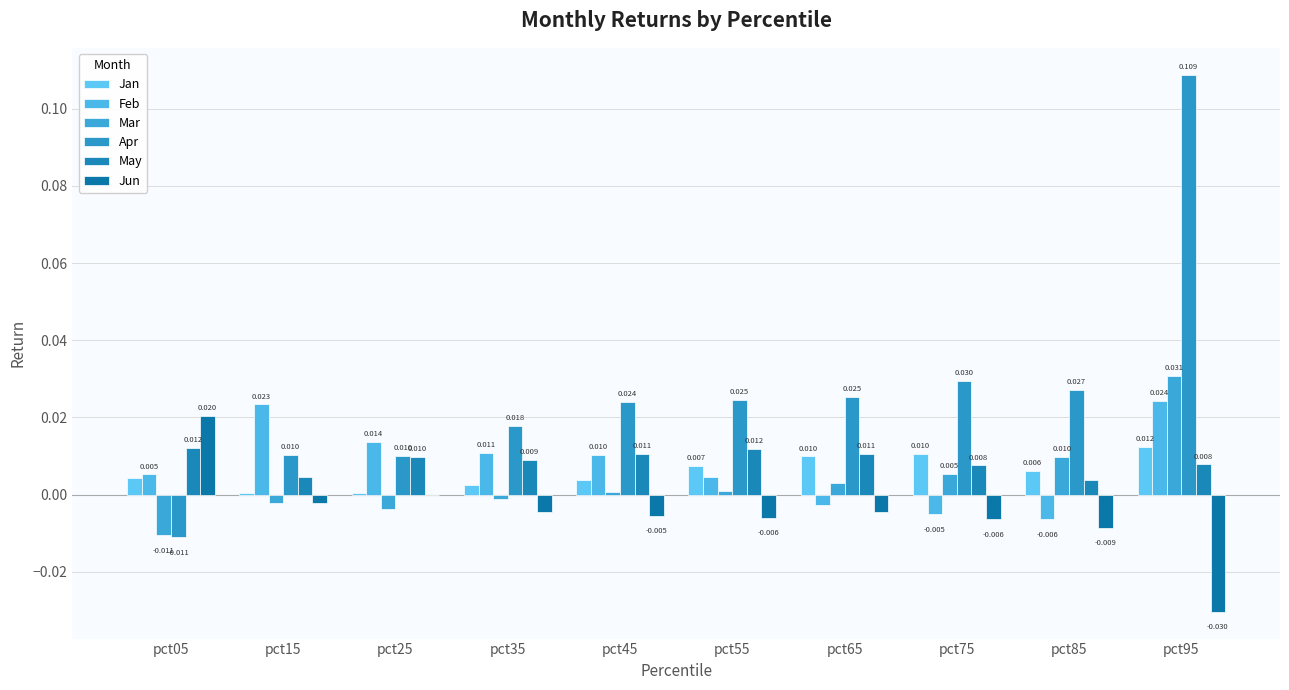

At which category is the sum across all series the highest?

pct95